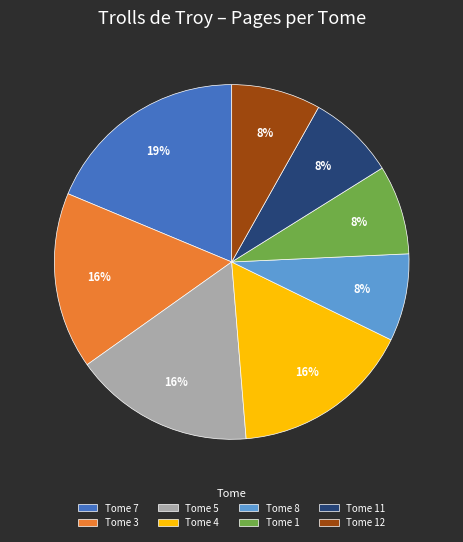

To the nearest percent, what portion does Tome 1 represent?

8%